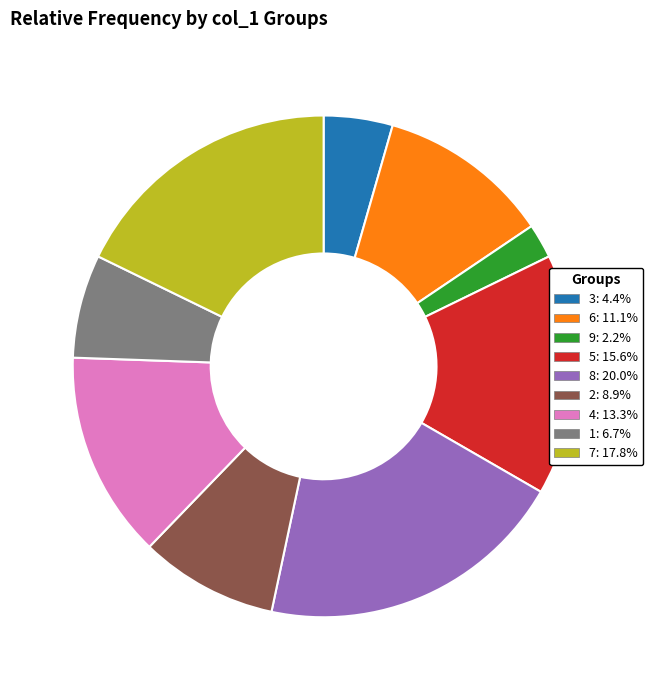

Do 8 and 2 together represent more than half of the pie?

No